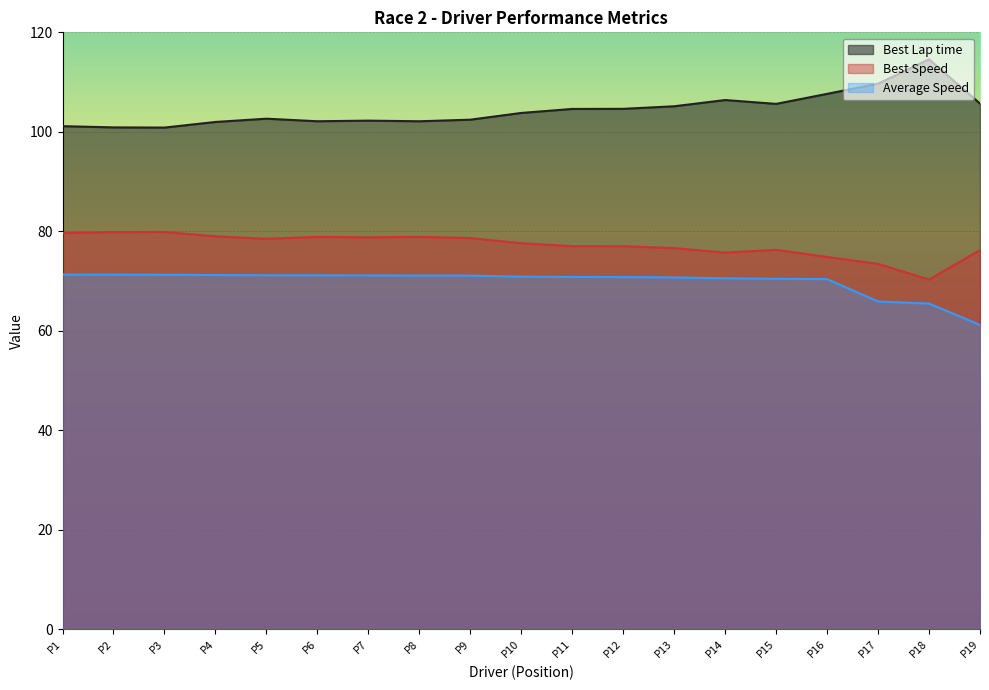

What is the difference between the Best Lap time values at P6 and P1?

1.0